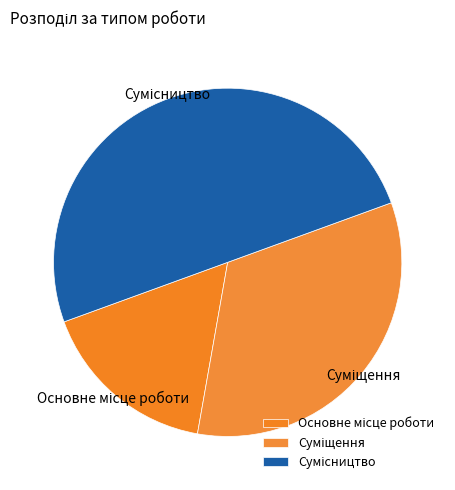

To the nearest percent, what portion does Суміщення represent?

33%